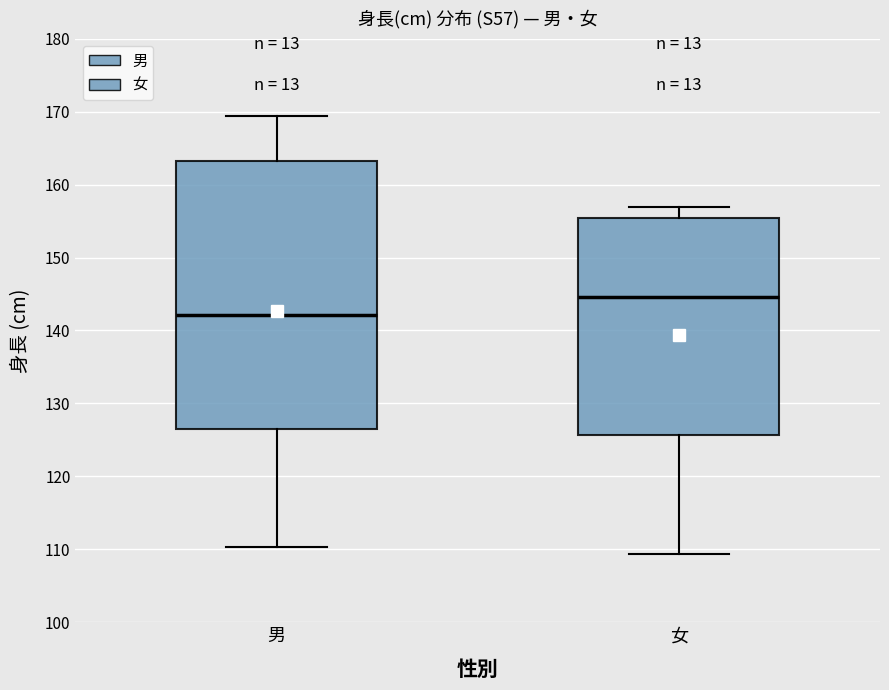

Reading left to right, transcribe this box plot: for each box, give where its median line is, the range the box spans, and where its two whiskers end, as read against the y-axis. The values are not printed on the chart, so give them approximately, as read against the axis.

男: median 142, box 127 to 163, whiskers 110 to 169
女: median 145, box 126 to 155, whiskers 109 to 157